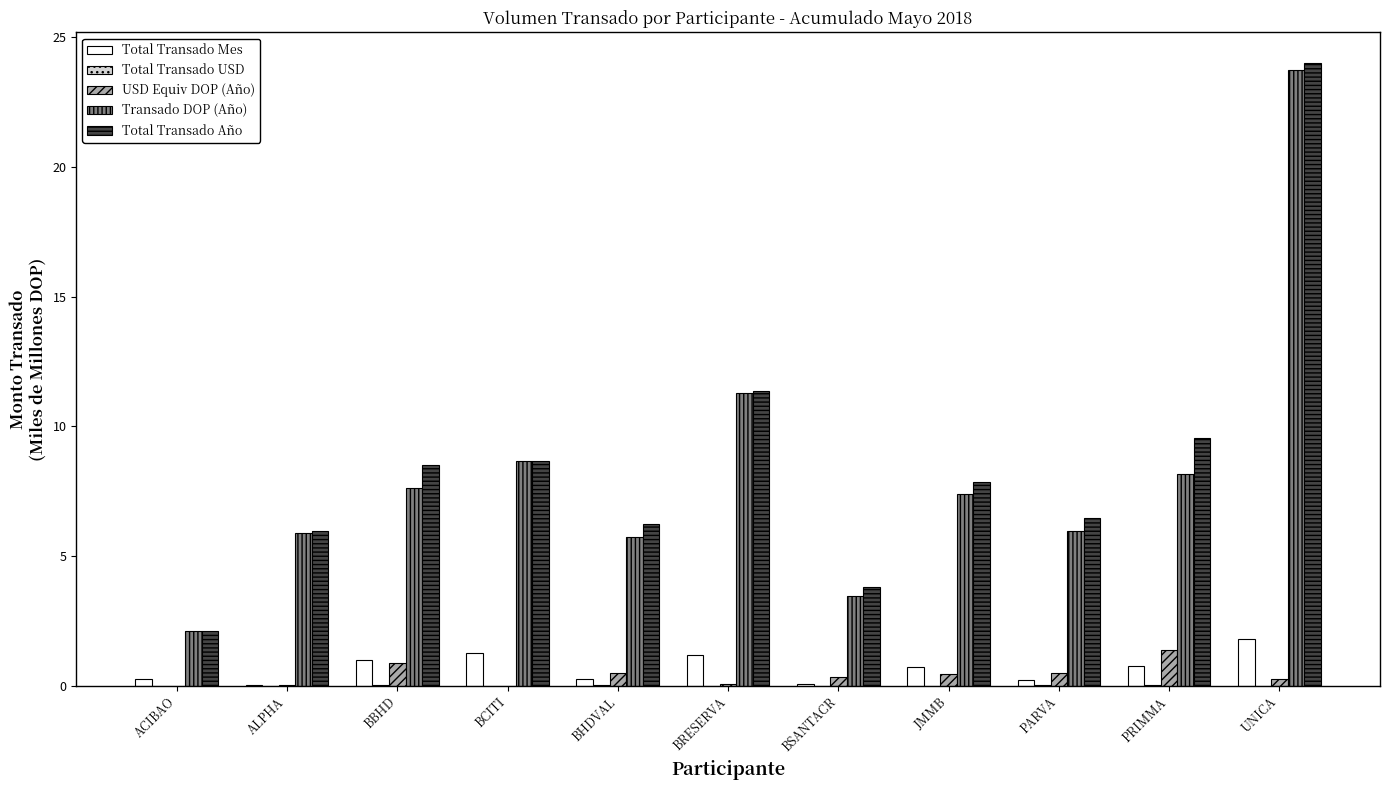

True or false: Total Transado Año has a value of 13.1 at BBHD.

False